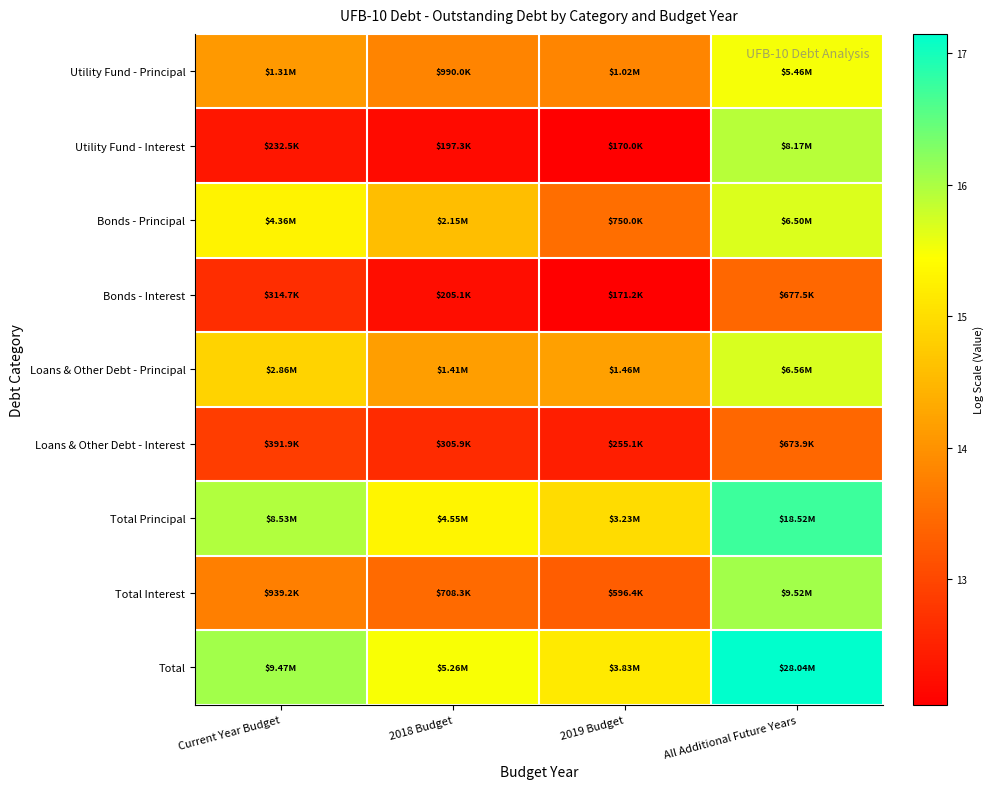

What is the difference between the highest and lowest values at 2019 Budget?

3.1